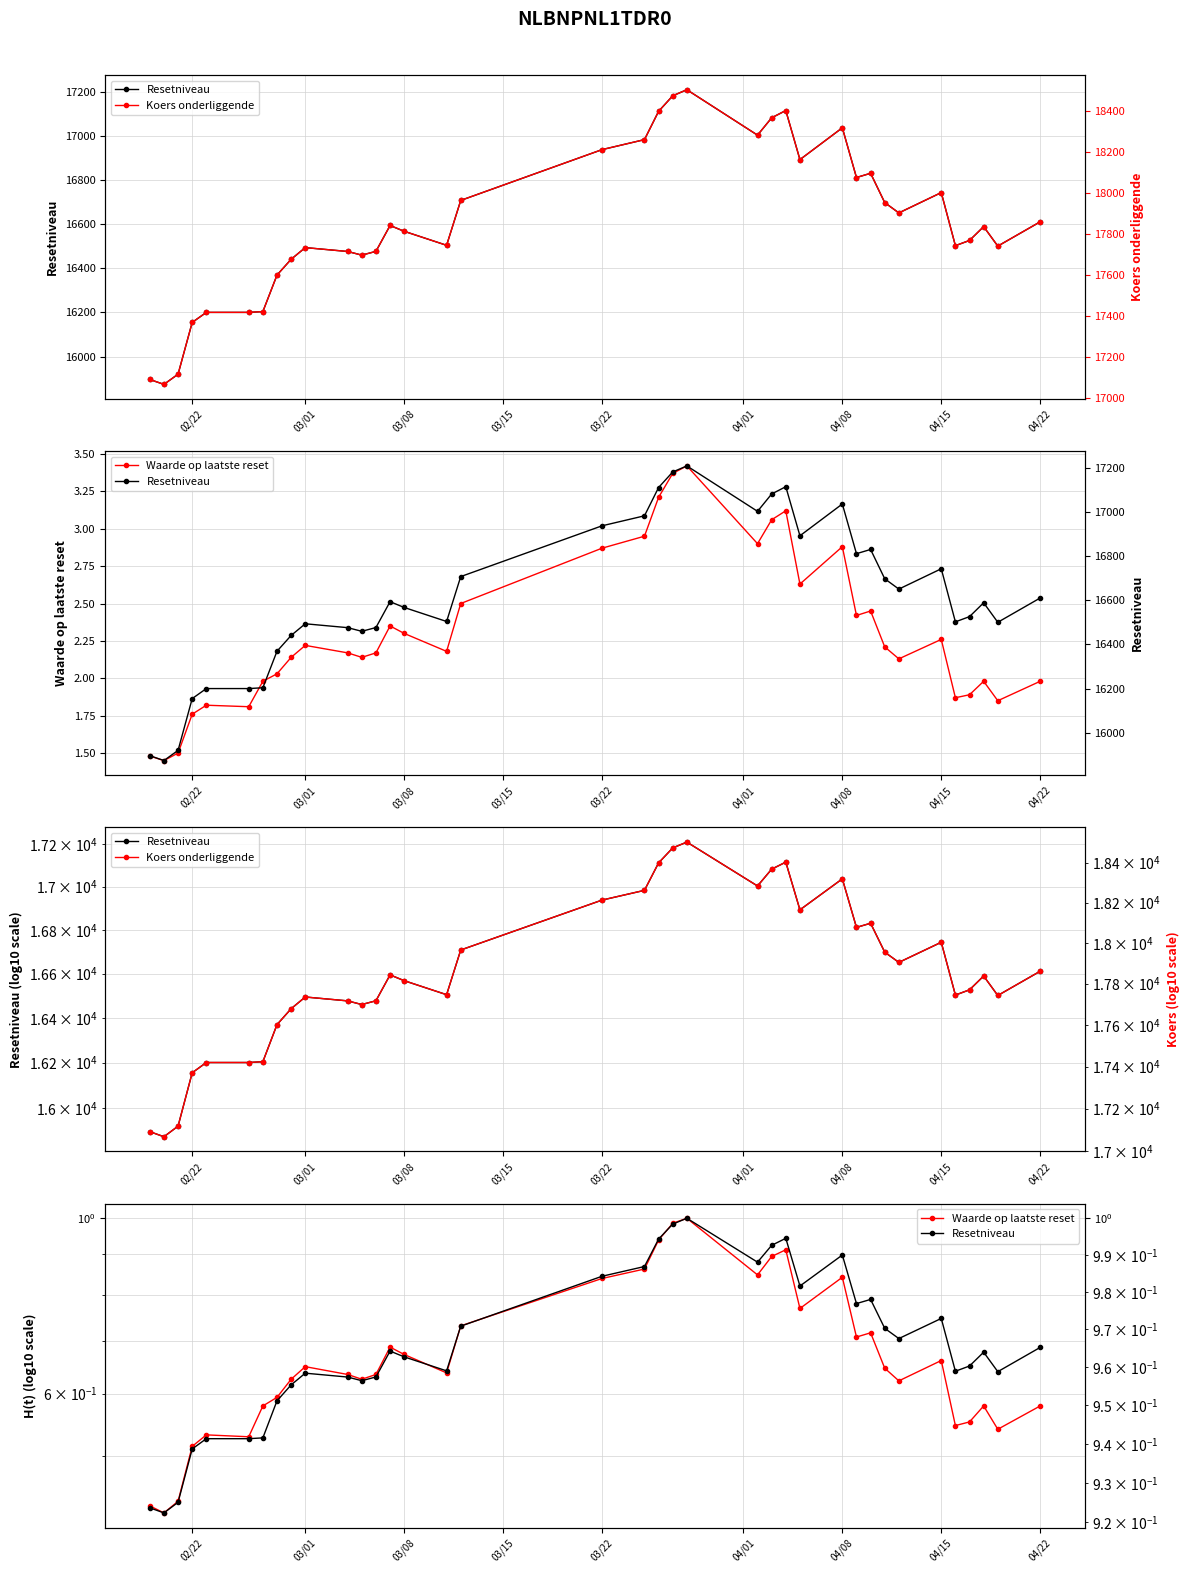

Rank the series by their maximum value, from lowest to highest.

Waarde (normalized), Resetniveau (normalized), Waarde op laatste reset, Resetniveau, Koers onderliggende